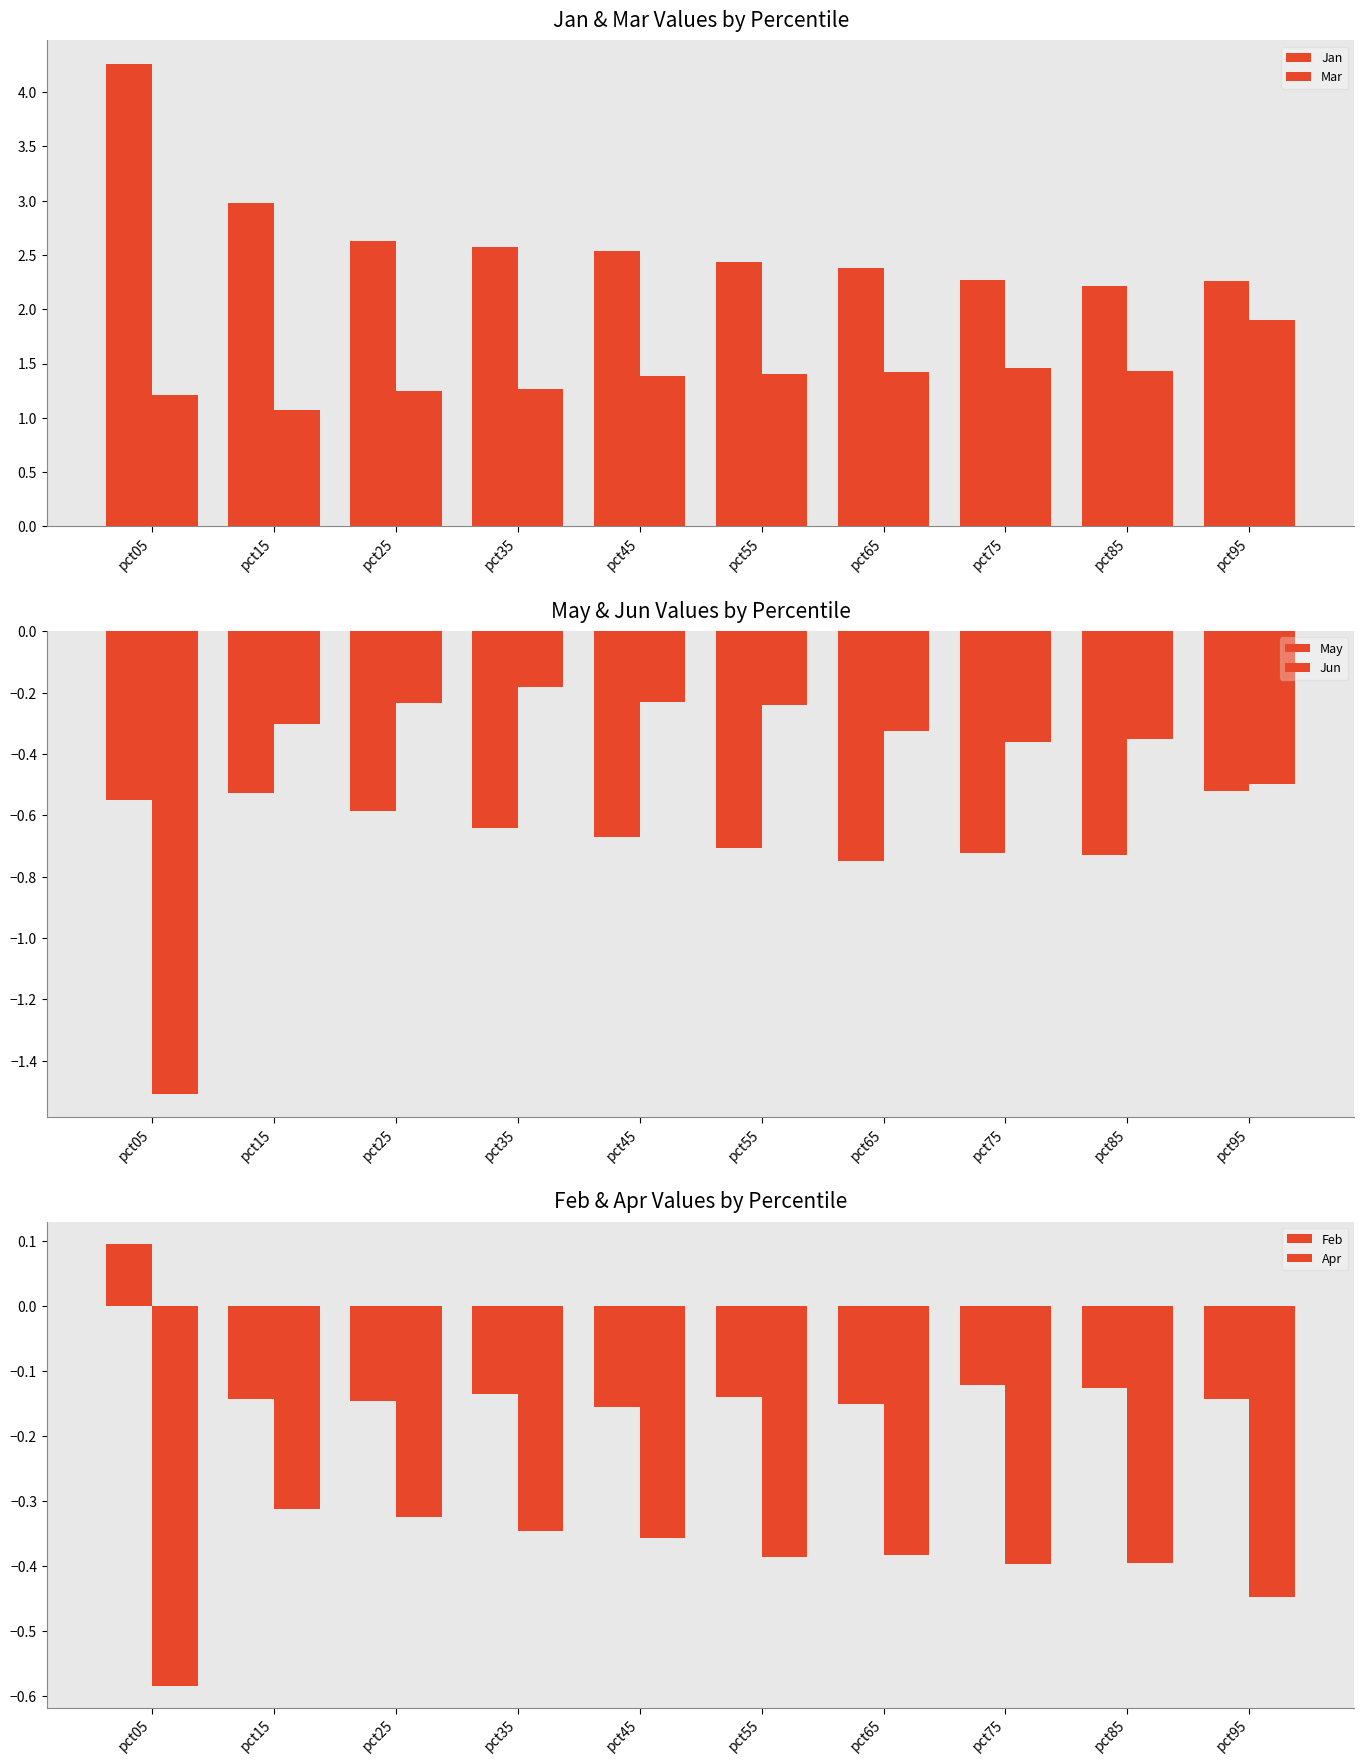

What is the difference between the highest and lowest values at pct05?

5.8